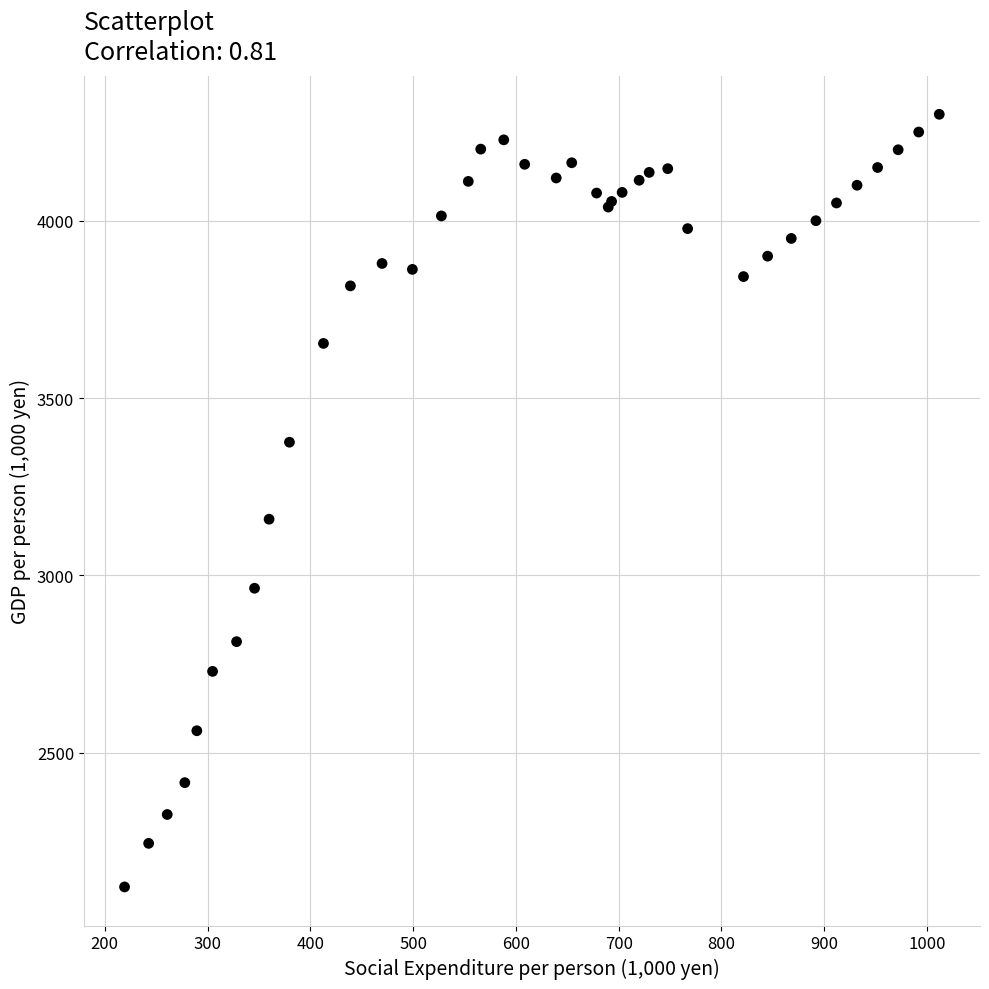

What Y value in the scatter plot is closest to 3210?

3158.5